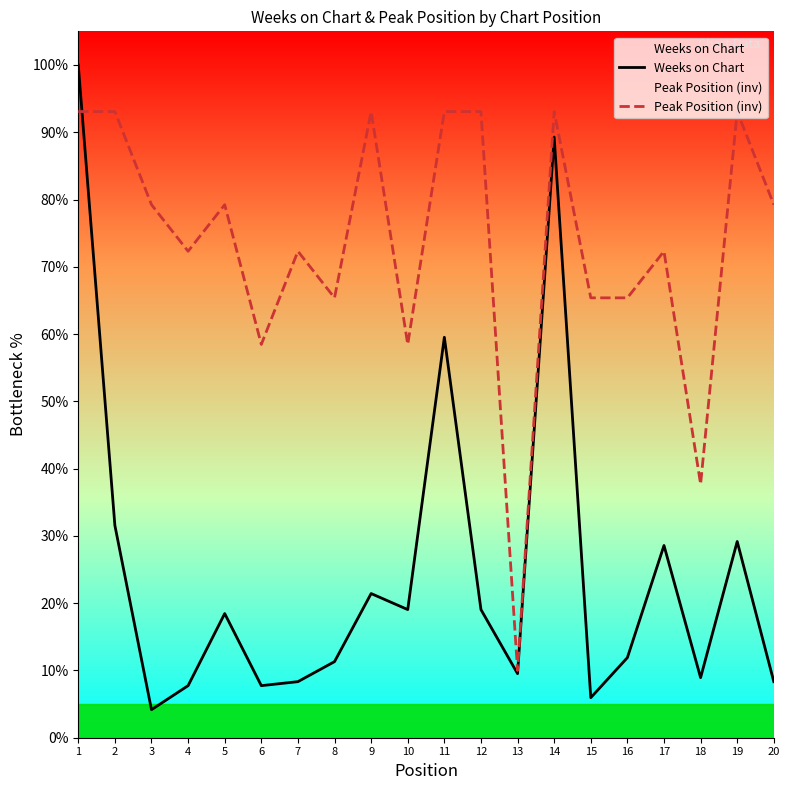

True or false: Weeks on Chart has a value of 2.1 at 4.

False